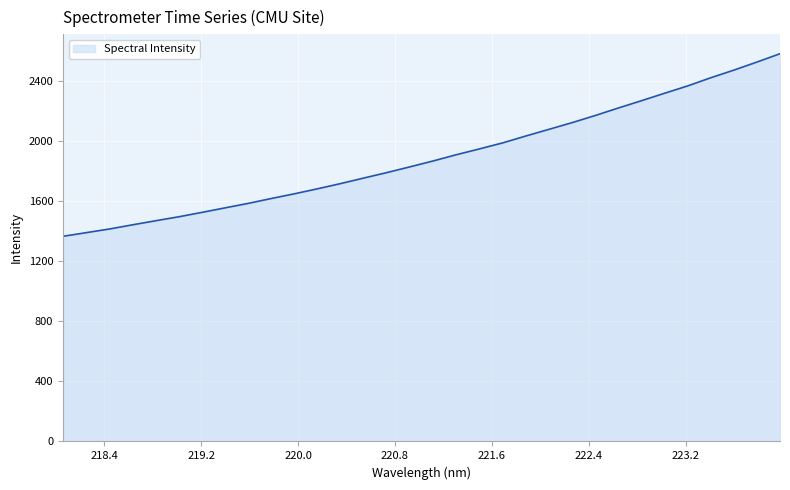

What is the minimum value shown in the chart?

1367.6